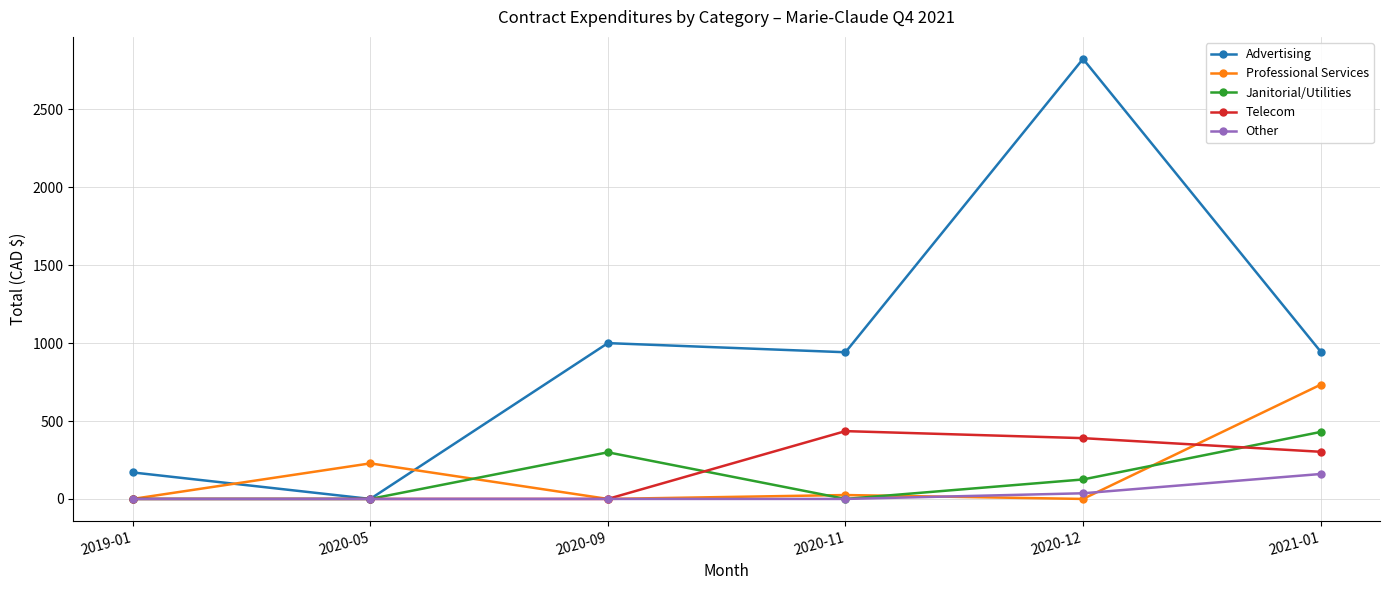

True or false: Professional Services has a value of 284.0 at 2019-01.

False